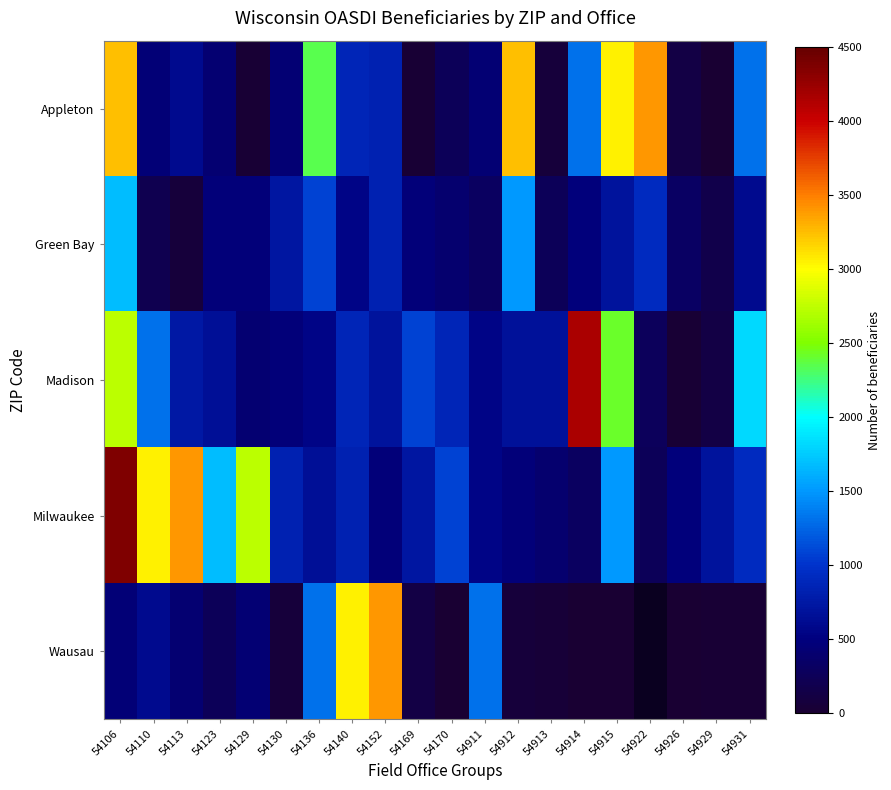

Is it true that Madison equals 152.5 at 54912?

False